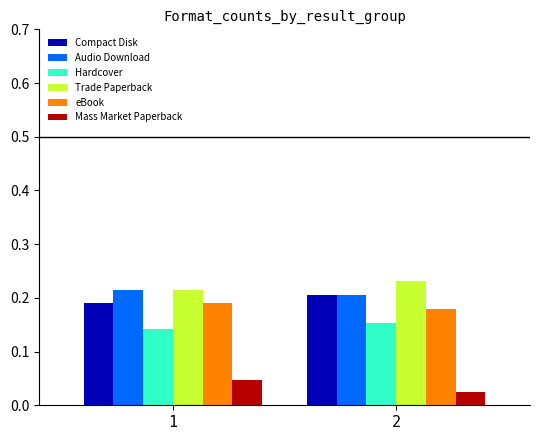

Is the value of Mass Market Paperback at 1 greater than the value of Hardcover at 2?

No